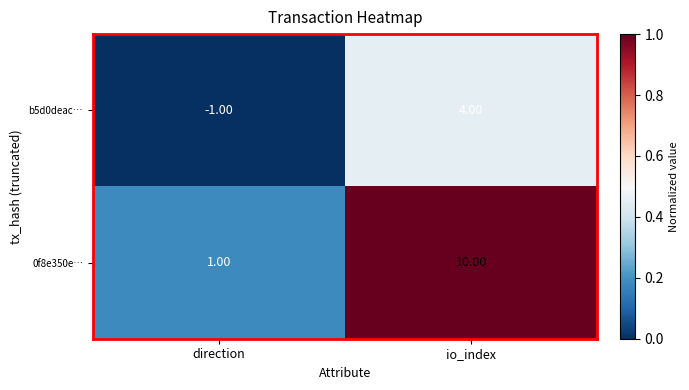

What is the difference between the b5d0deac… values at io_index and direction?

5